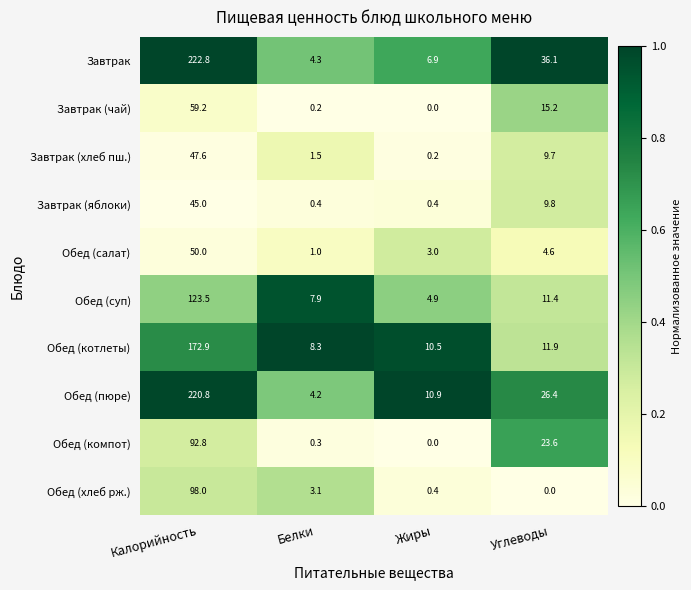

What is the difference between the Завтрак (яблоки) values at Углеводы and Калорийность?

35.2